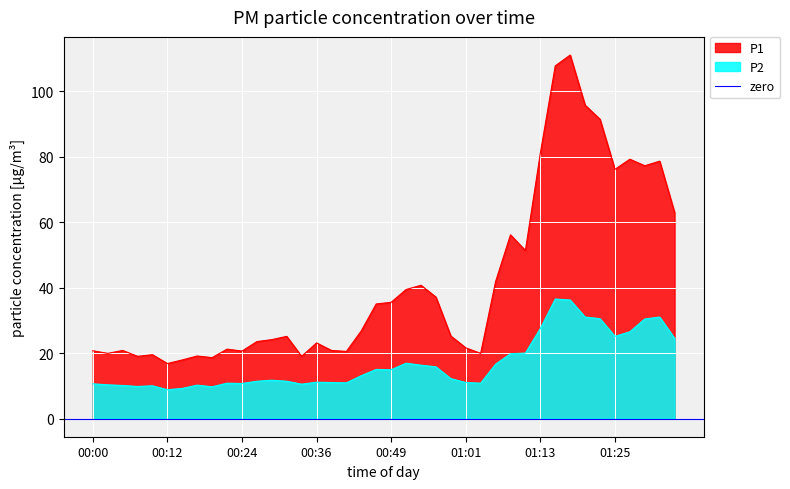

At which category is the sum across all series the highest?

01:18